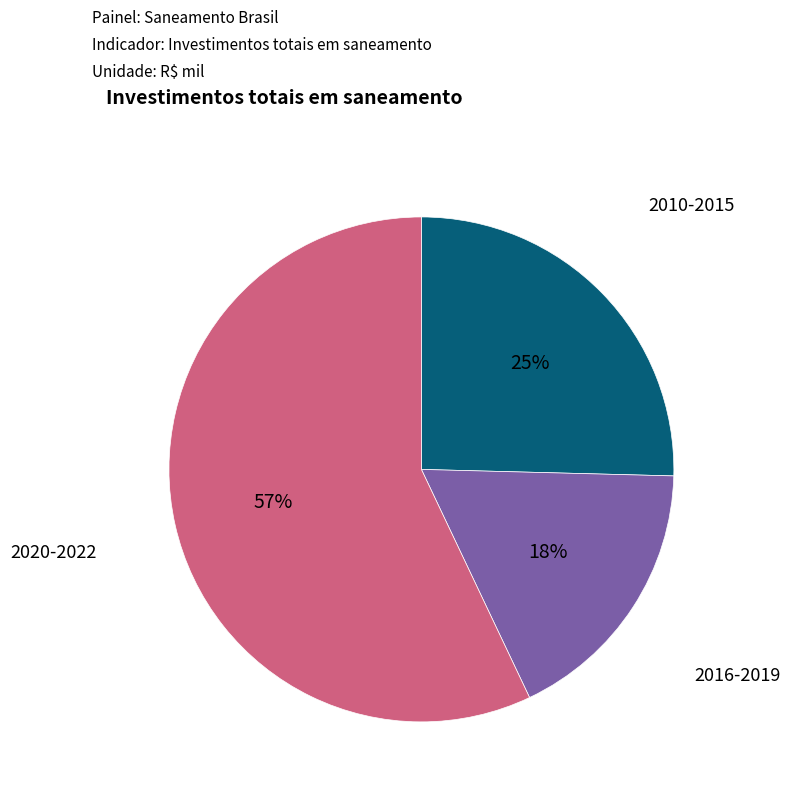

Which category has the smallest portion of the pie?

2016-2019